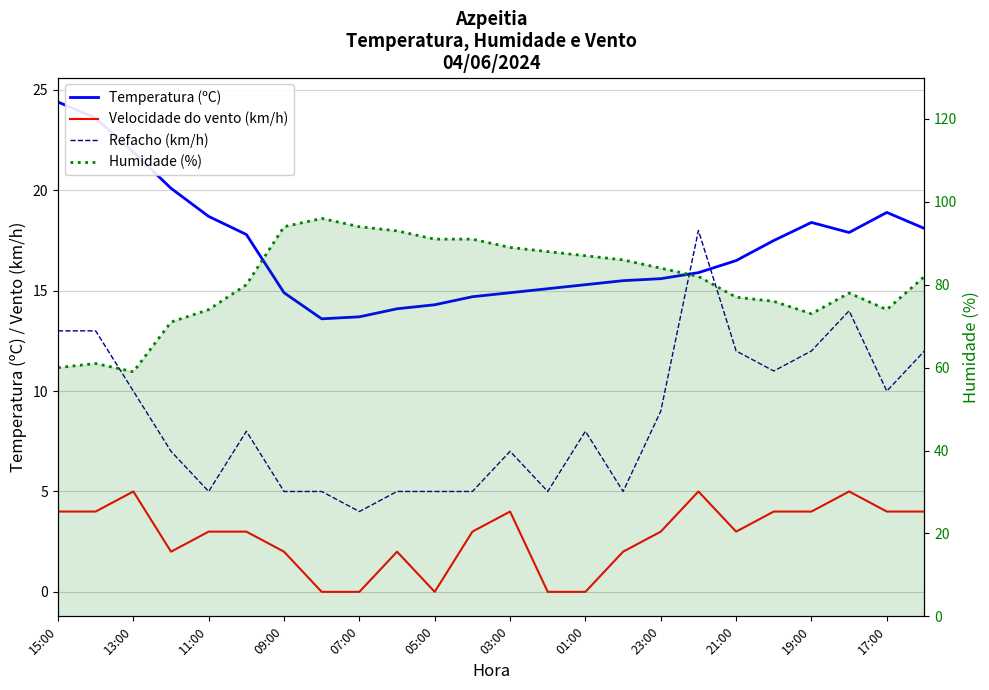

Is the value of Velocidade do vento (km/h) at 09:00 greater than the value of Refacho (km/h) at 23:00?

No